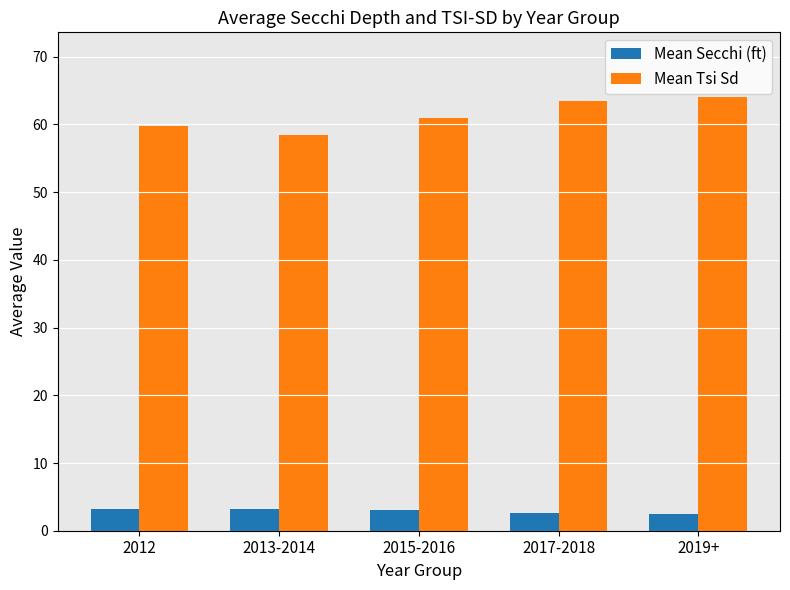

What is the difference between the second highest and second lowest values in the Mean Secchi (ft) series?

0.6